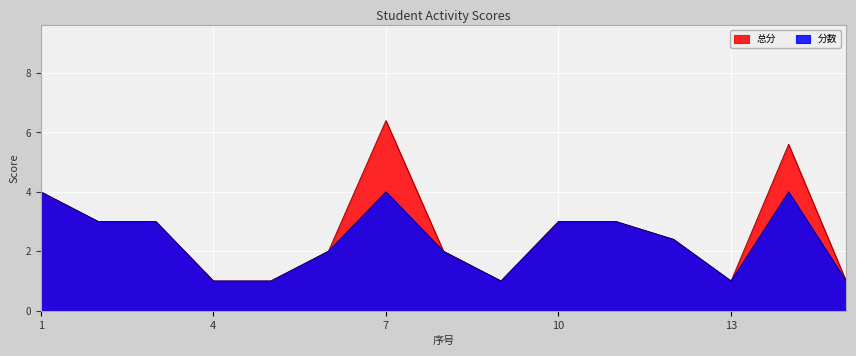

Reading left to right, transcribe all the data shown in this chart.

分数: 1=4.0	2=3.0	3=3.0	4=1.0	5=1.0	6=2.0	7=4.0	8=2.0	9=1.0	10=3.0	11=3.0	12=2.4	13=1.0	14=4.0	15=1.0
总分: 1=4.0	2=3.0	3=3.0	4=1.0	5=1.0	6=2.0	7=6.4	8=2.0	9=1.0	10=3.0	11=3.0	12=2.4	13=1.0	14=5.6	15=1.0